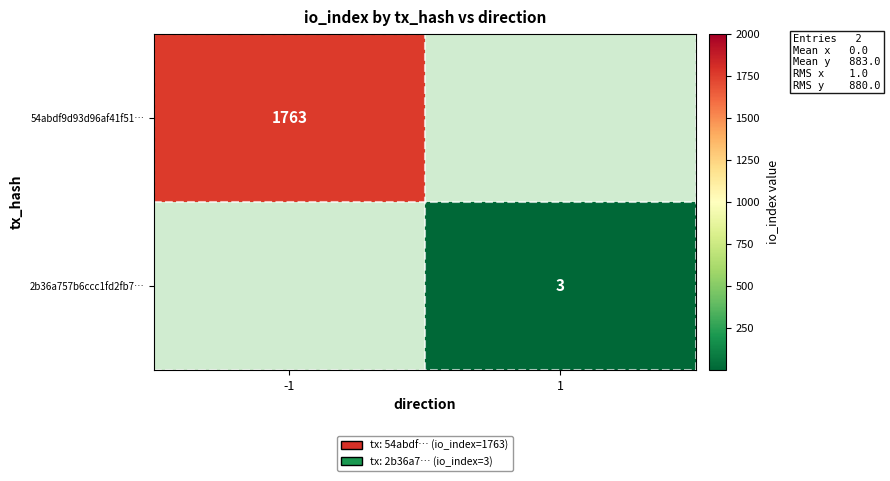

Is it true that 54abdf9d93d96af41f51… equals 1763 at -1?

True